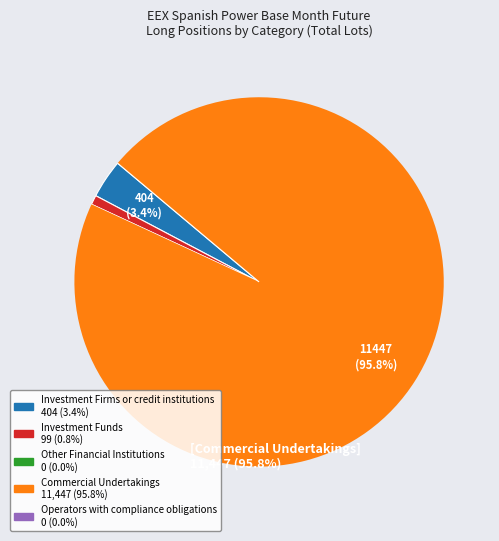

Which slice is the largest?

Commercial Undertakings